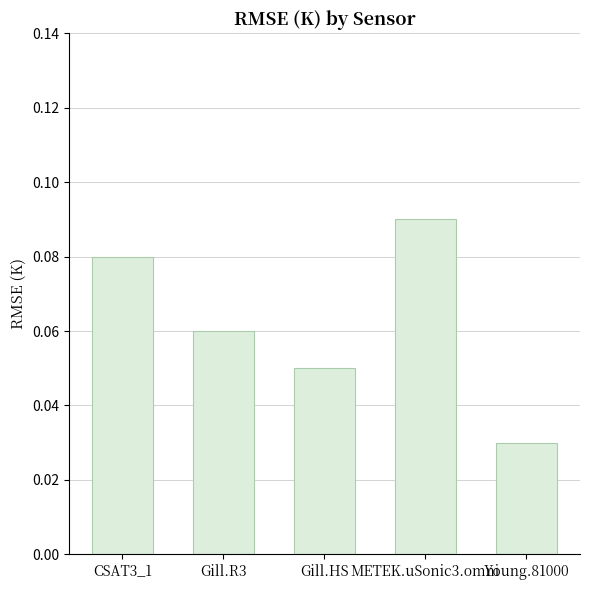

What is the sum of all values?

0.3